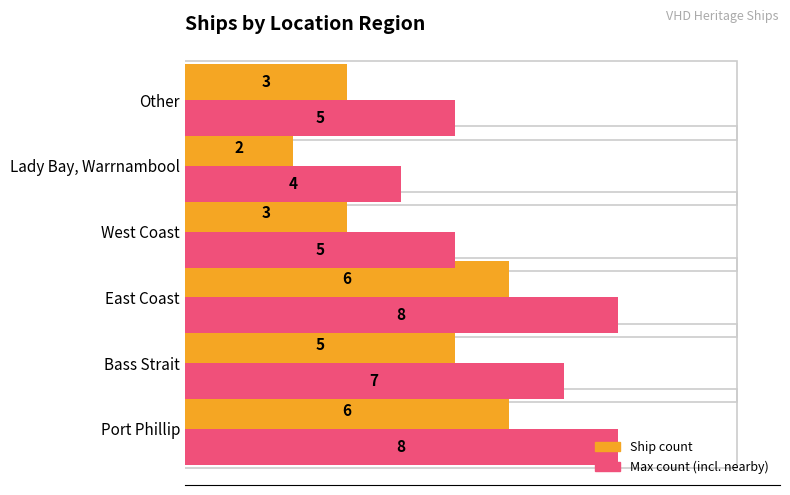

What is the difference between the maximum and minimum values in the Max count (incl. nearby) series?

4